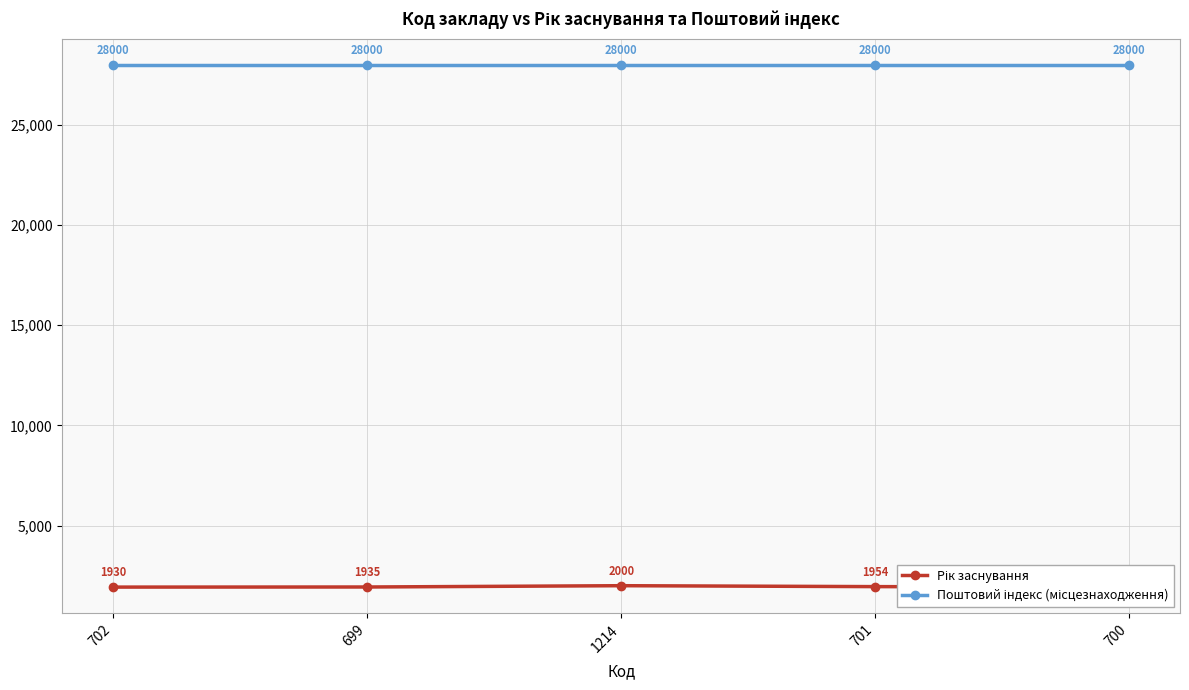

Which series has the largest range (max minus min)?

Рік заснування